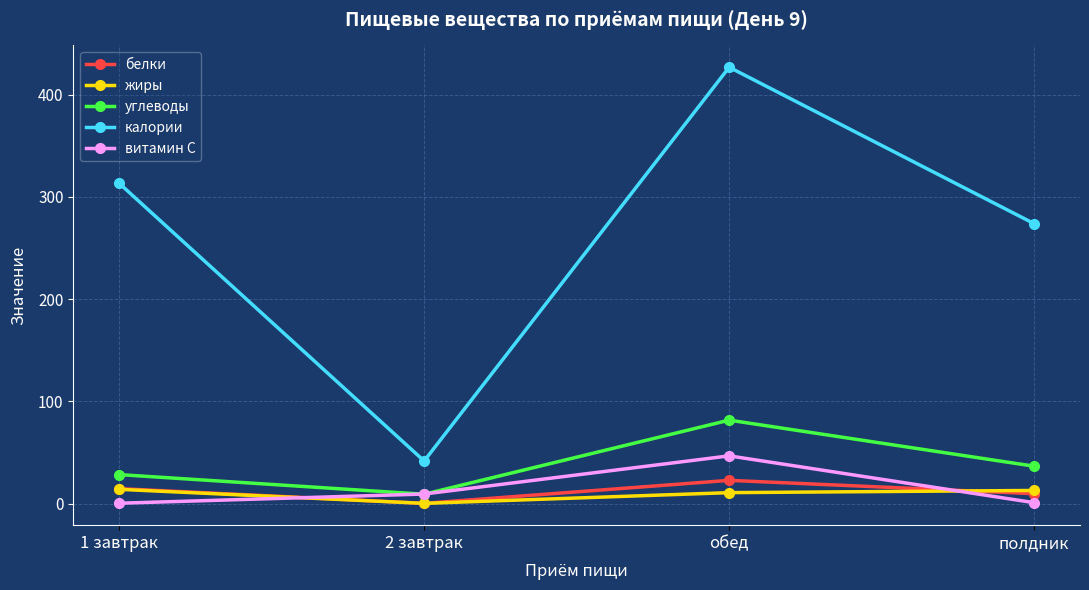

Rank the categories by калории value from lowest to highest.

2 завтрак, полдник, 1 завтрак, обед